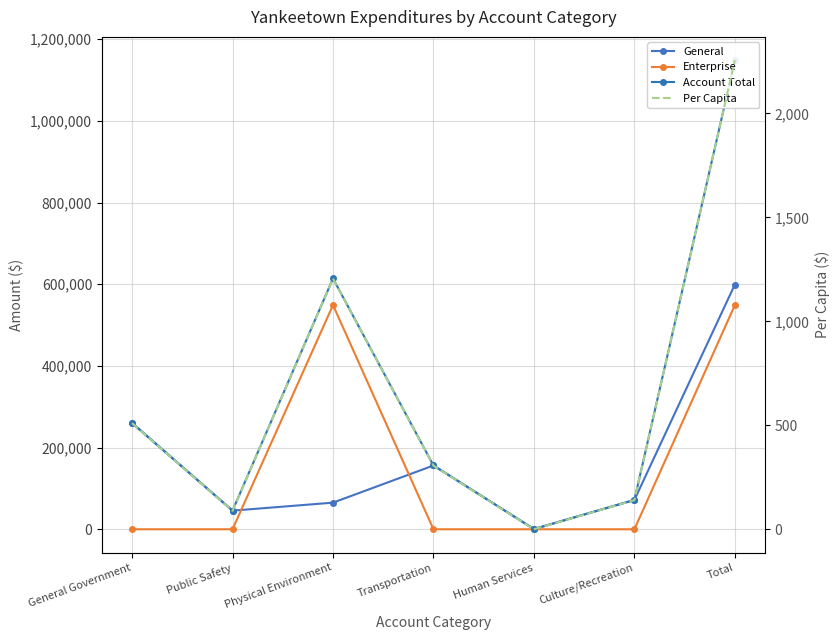

Reading right to left, extract all data points from this chart.

General: 599264.0	71745.0	475.0	156167.0	65180.0	45610.0	260087.0
Enterprise: 548832.0	0.0	0.0	0.0	548832.0	0.0	0.0
Account Total: 1148096.0	71745.0	475.0	156167.0	614012.0	45610.0	260087.0
Per Capita: 2255.6	140.9	0.9	306.8	1206.3	89.6	511.0